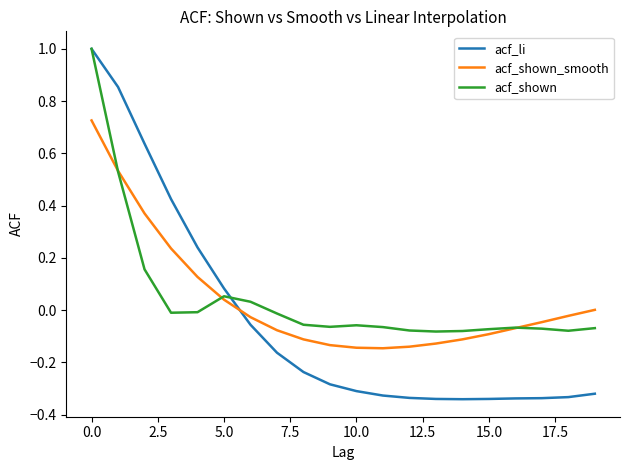

Does the chart display data point markers on the line(s)?

No